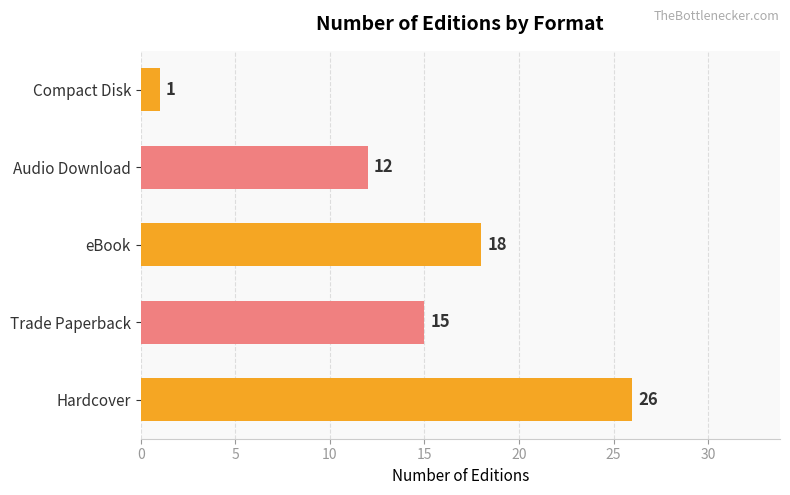

Read the value at Hardcover.

26